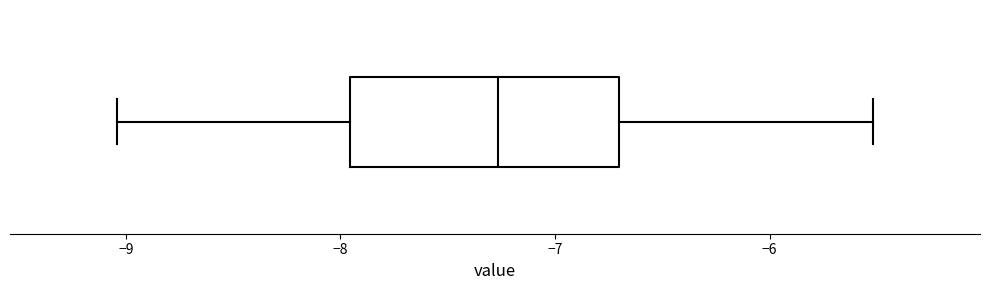

Where does the right whisker of the box end on the x-axis? The values are not printed on the chart, so give them approximately, as read against the axis.

-5.5